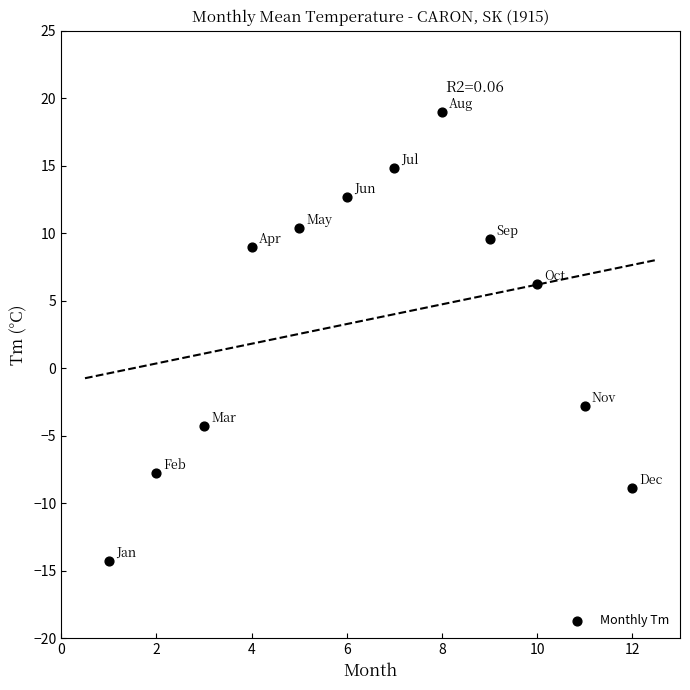

What Y value in the scatter plot is closest to 2?

6.2